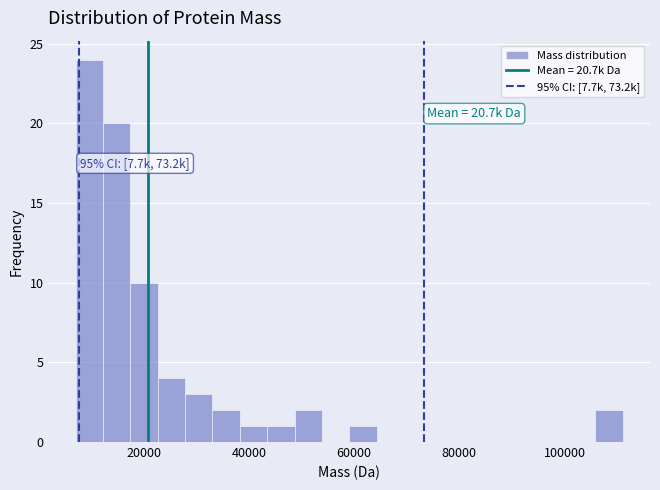

Read against the x-axis, roughly where is the centre of the tallest bar?

10000